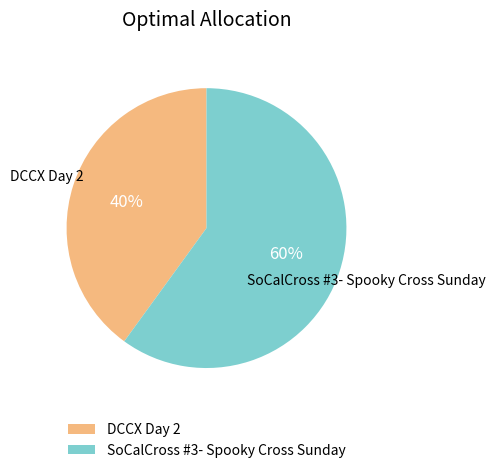

The SoCalCross #3- Spooky Cross Sunday slice represents 60% of the pie. True or false?

True